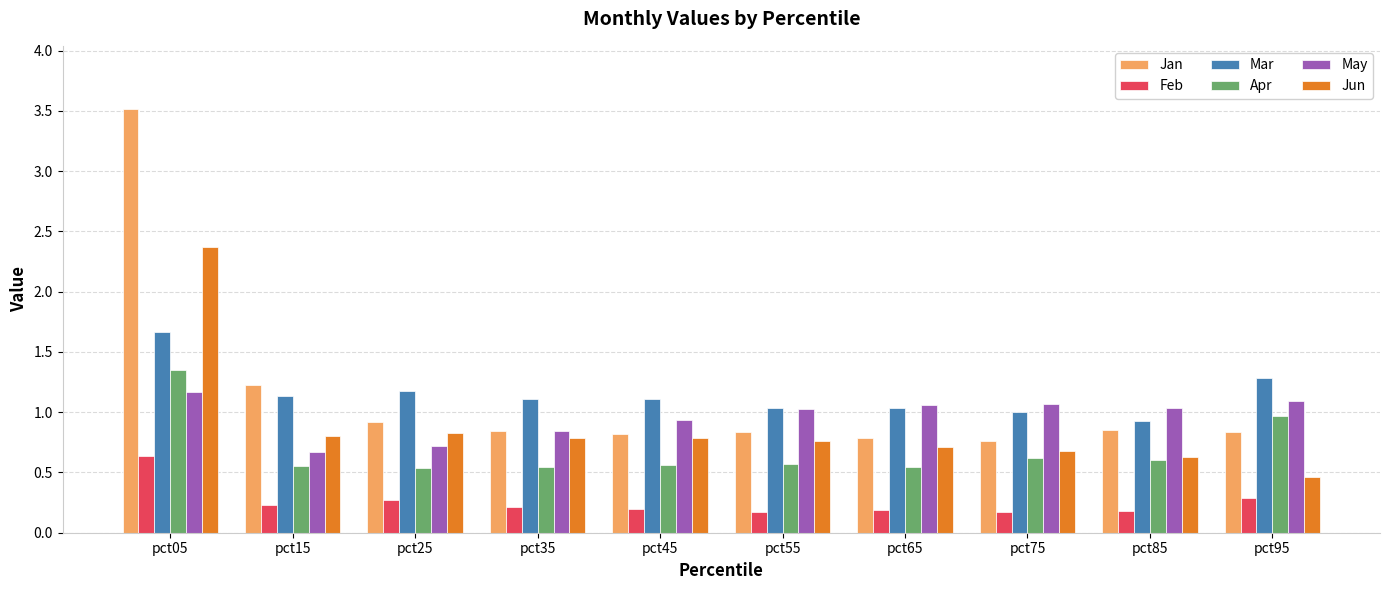

What are all the series names shown in the legend?

Jan, Feb, Mar, Apr, May, Jun